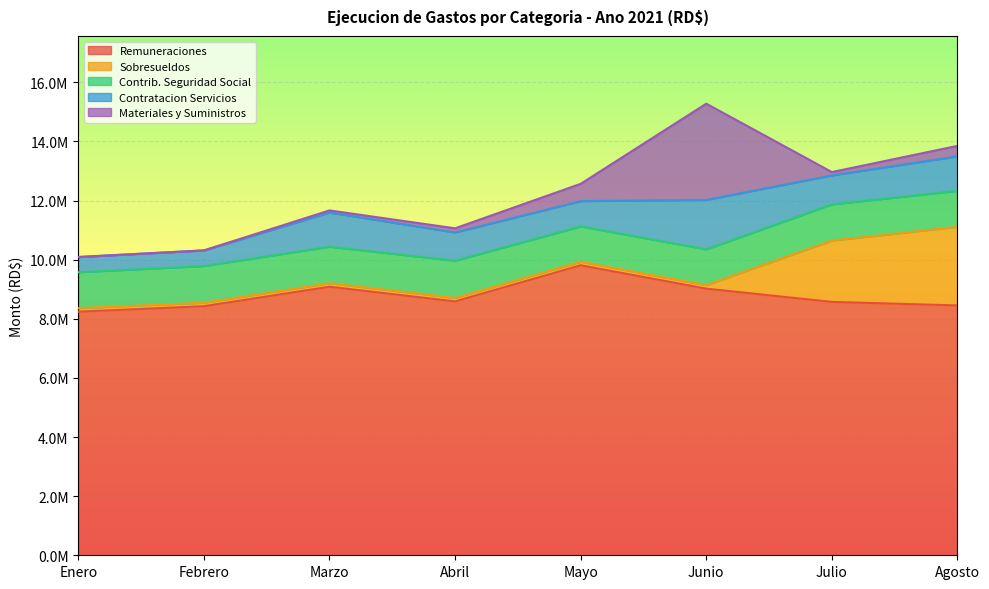

What is the difference between the maximum and second lowest values in the Contrib. Seguridad Social series?

45631.9